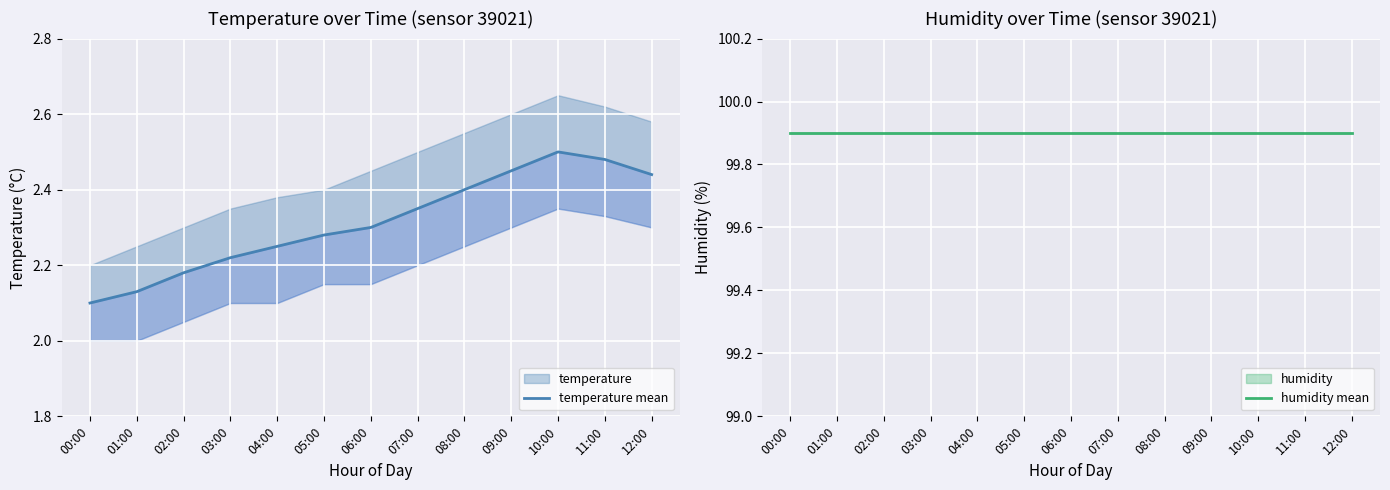

What is the value of the temperature mean point at the 11th from the left?

2.5